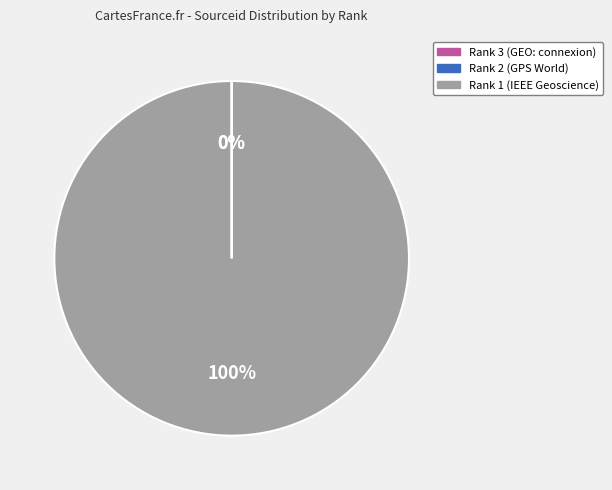

Which category has the biggest portion of the pie?

Rank 1